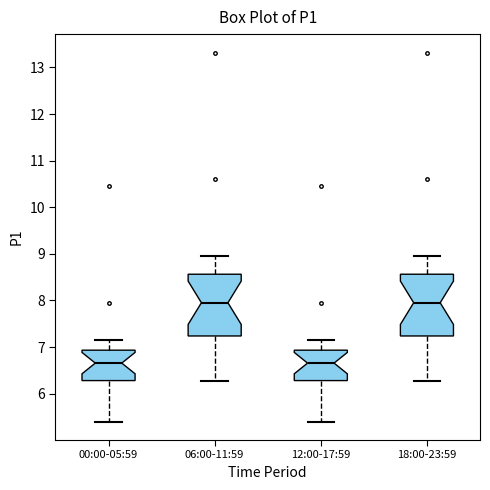

Reading left to right, read every box against the y-axis: the position of its median line, the range the box covers, and the ends of its whiskers. The values are not printed on the chart, so give them approximately, as read against the axis.

00:00-05:59: median 6.7, box 6.3 to 6.9, whiskers 5.4 to 7.2
06:00-11:59: median 8.0, box 7.2 to 8.6, whiskers 6.3 to 9.0
12:00-17:59: median 6.7, box 6.3 to 6.9, whiskers 5.4 to 7.2
18:00-23:59: median 8.0, box 7.2 to 8.6, whiskers 6.3 to 9.0